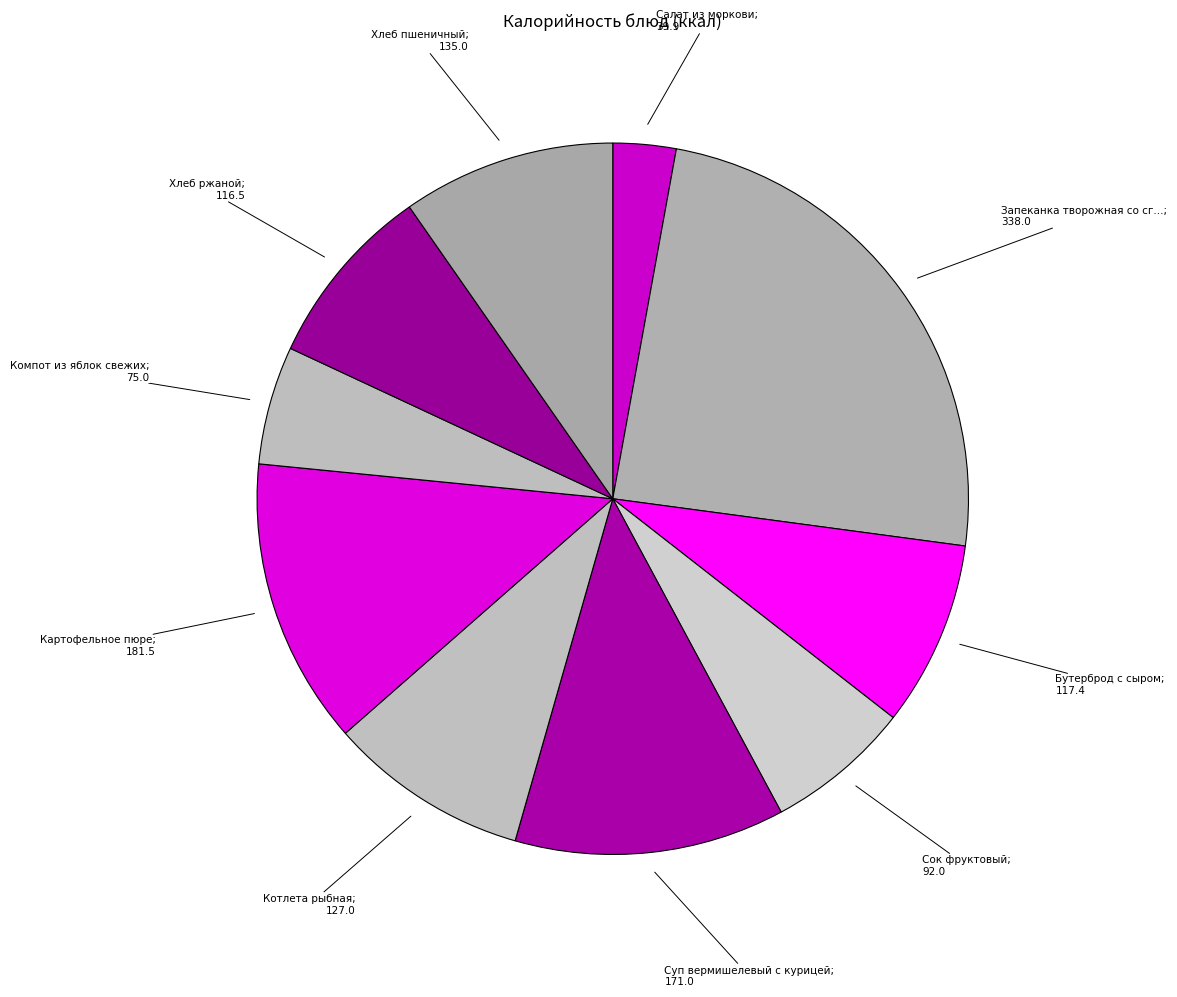

To the nearest percent, what is the average slice percentage?

10%